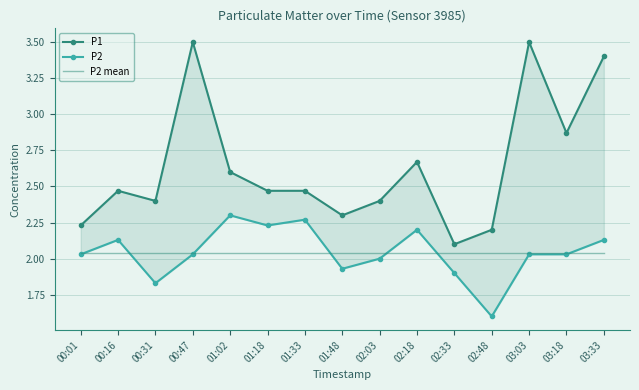

At which label does P2 reach its minimum?

02:48